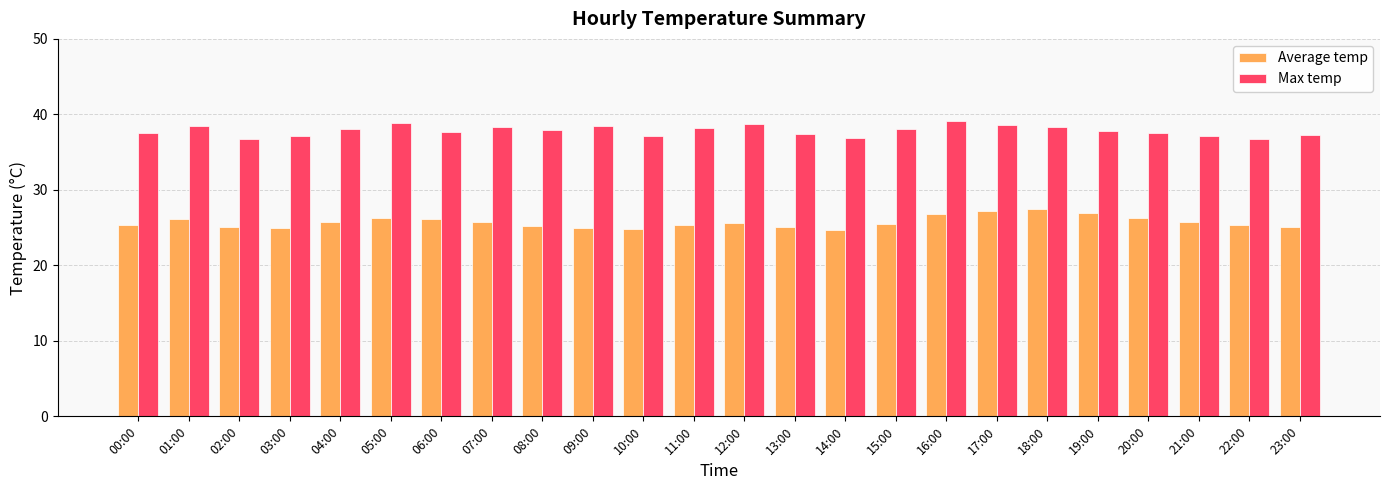

How many groups of bars are there?

24